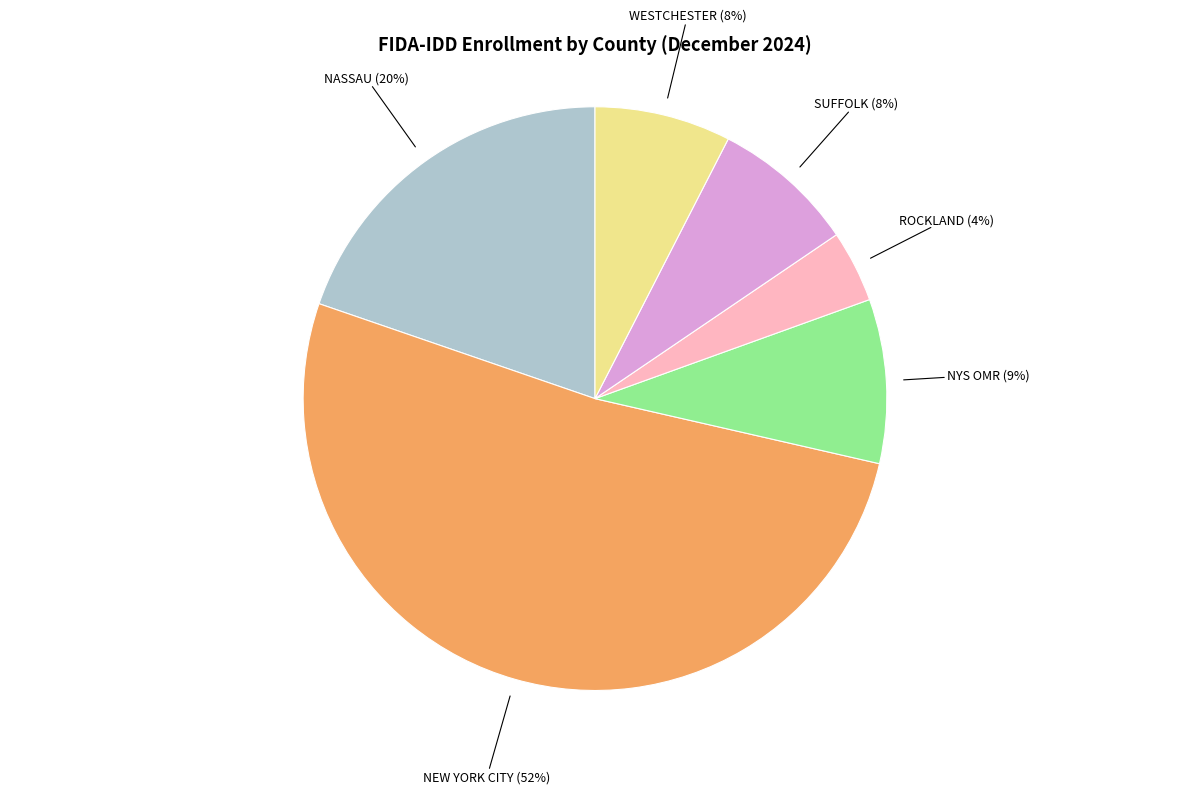

To the nearest percent, what is the combined percentage of NASSAU and SUFFOLK?

28%